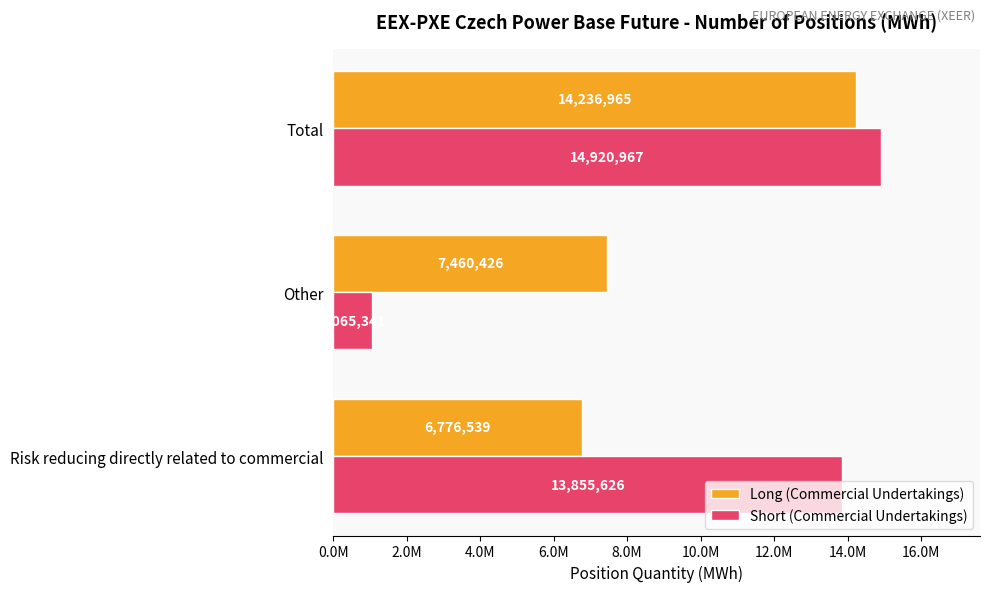

What are all the series names shown in the legend?

Long (Commercial Undertakings), Short (Commercial Undertakings)